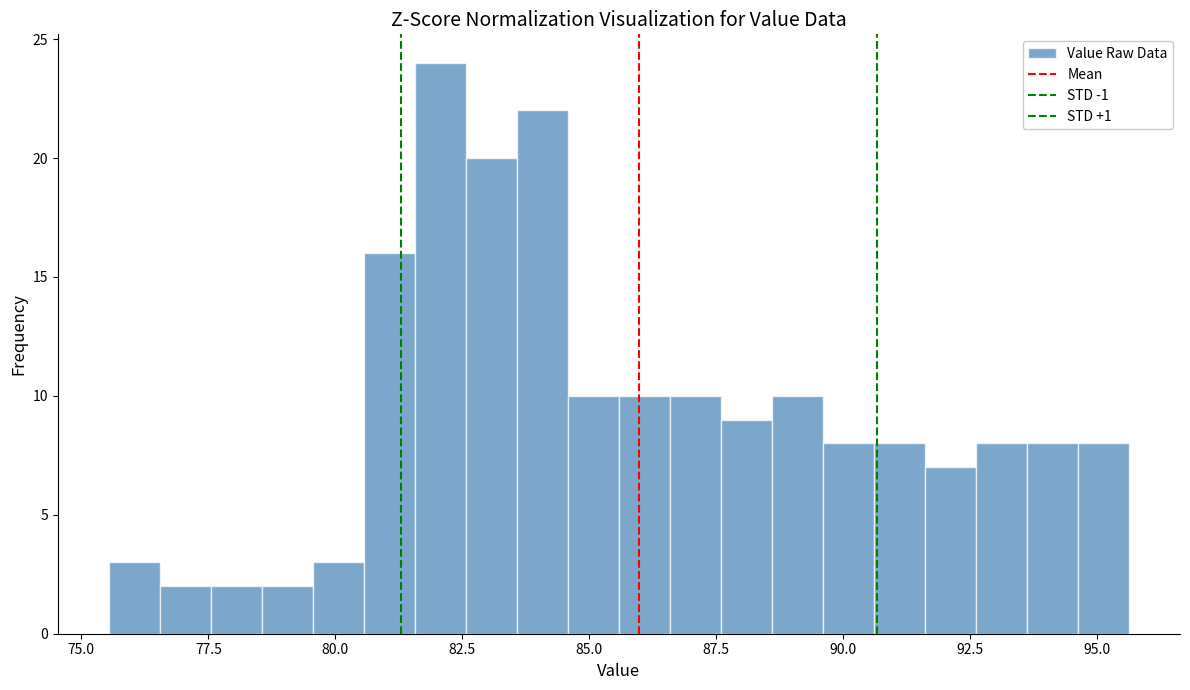

Read against the x-axis, roughly where is the centre of the tallest bar?

82.0